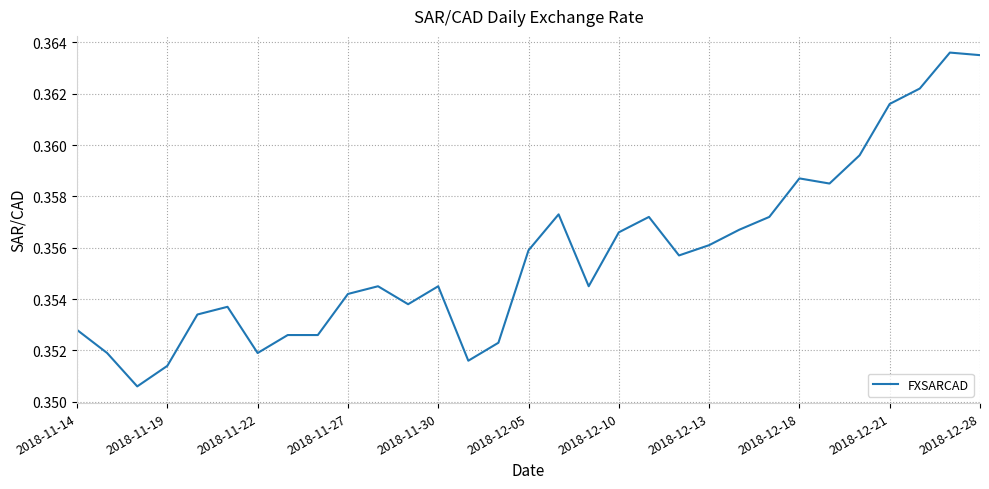

Count the values in the range 0 to 1.

31